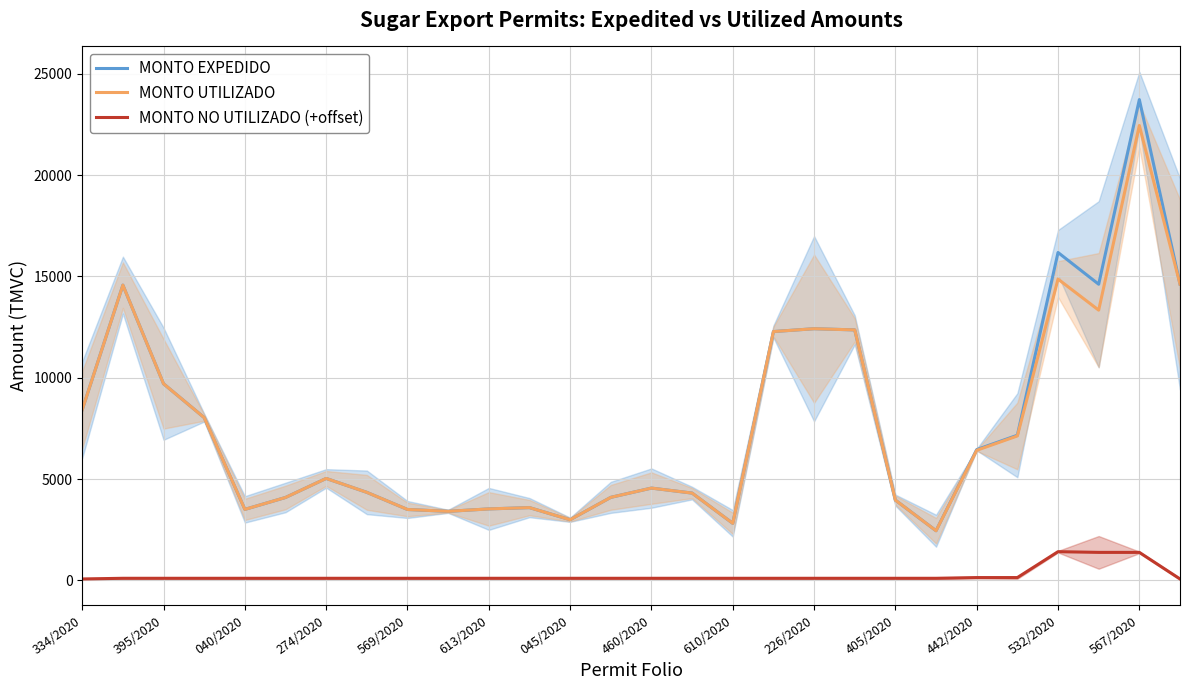

Reading right to left, extract all data points from this chart.

MONTO EXPEDIDO: 14620.3	23726.8	14612.9	16180.5	7160.8	6452.3	2447.2	3957.0	12359.2	12417.6	12277.2	2812.5	4305.6	4552.0	4094.8	2989.7	3588.2	3524.3	3405.0	3495.8	4341.7	5028.9	4088.4	3500.6	8029.4	9700.5	14568.5	8420.0
MONTO UTILIZADO: 14620.3	22448.4	13334.5	14866.9	7125.6	6417.1	2447.2	3957.0	12359.2	12417.6	12277.2	2812.5	4305.6	4552.0	4094.8	2989.7	3588.2	3524.3	3405.0	3495.8	4341.7	5028.9	4088.4	3500.6	8029.4	9700.5	14568.5	8420.0
MONTO NO UTILIZADO (+offset): 66.7	1378.4	1378.4	1413.6	135.2	135.2	100.0	100.0	100.0	100.0	100.0	100.0	100.0	100.0	100.0	100.0	100.0	100.0	100.0	100.0	100.0	100.0	100.0	100.0	100.0	100.0	100.0	66.7